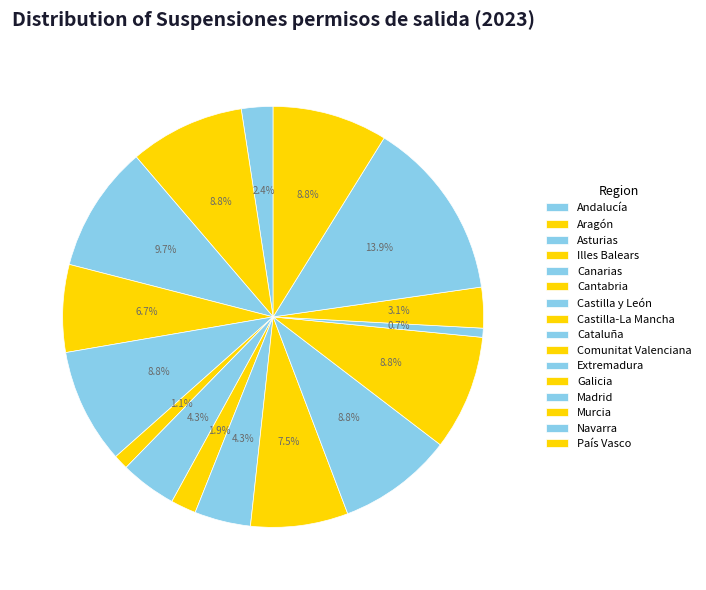

What percentage is the Castilla-La Mancha slice, to the nearest percent?

2%